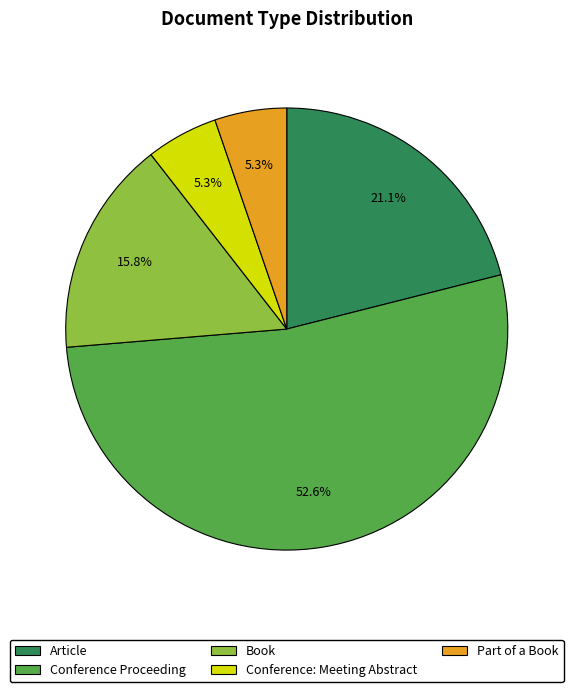

What percentage is the Conference: Meeting Abstract slice, to the nearest percent?

5%